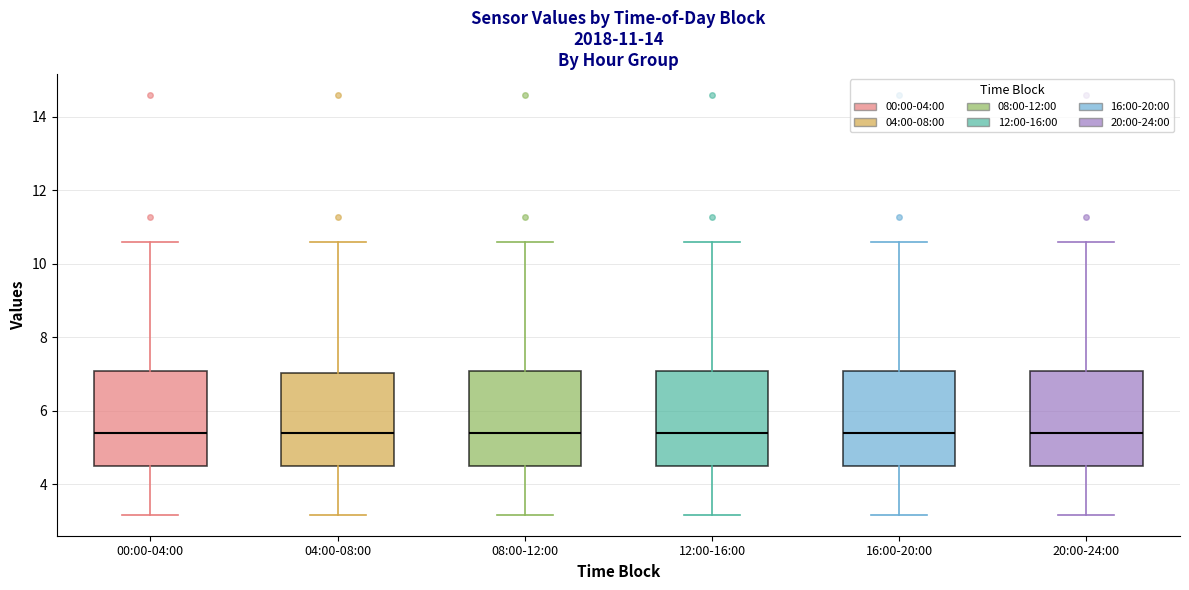

Reading left to right, read every box against the y-axis: the position of its median line, the range the box covers, and the ends of its whiskers. The values are not printed on the chart, so give them approximately, as read against the axis.

00:00-04:00: median 5.4, box 4.6 to 7.0, whiskers 3.2 to 10.6
04:00-08:00: median 5.4, box 4.4 to 7.0, whiskers 3.2 to 10.6
08:00-12:00: median 5.4, box 4.6 to 7.0, whiskers 3.2 to 10.6
12:00-16:00: median 5.4, box 4.6 to 7.0, whiskers 3.2 to 10.6
16:00-20:00: median 5.4, box 4.6 to 7.0, whiskers 3.2 to 10.6
20:00-24:00: median 5.4, box 4.6 to 7.0, whiskers 3.2 to 10.6